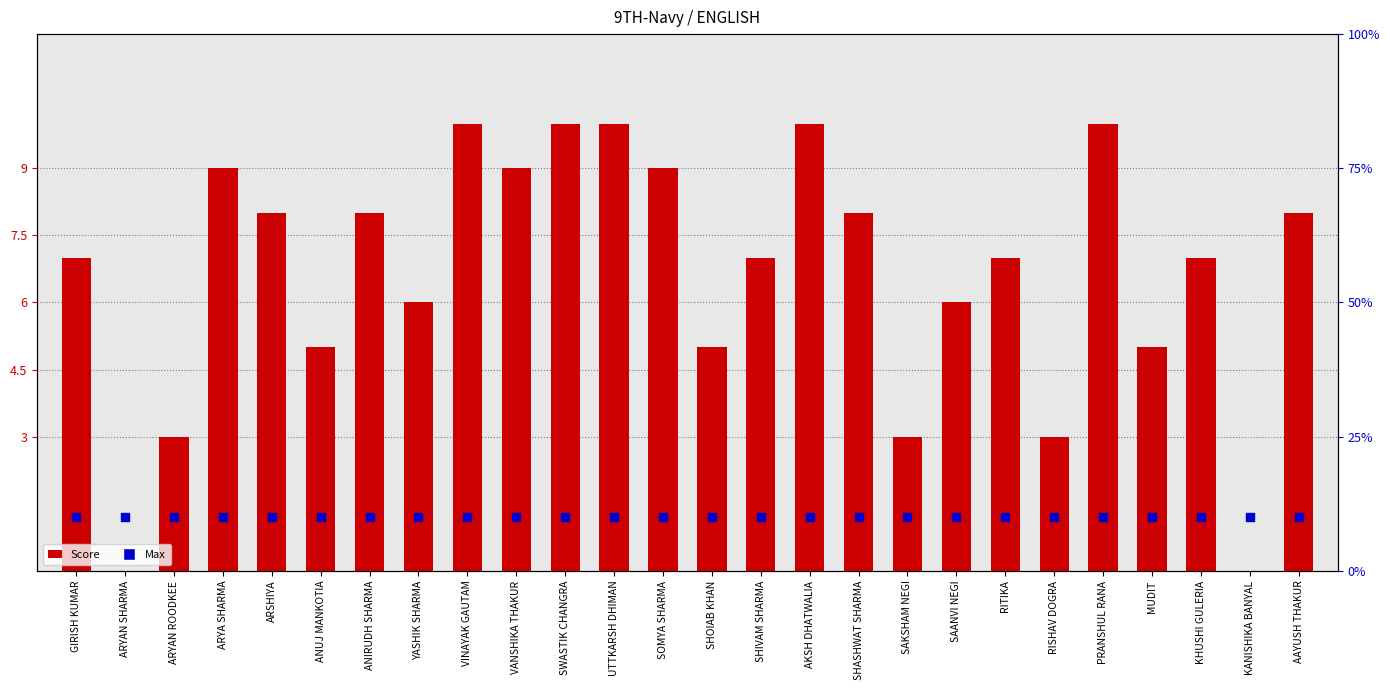

What are all the series names shown in the legend?

Score, Max